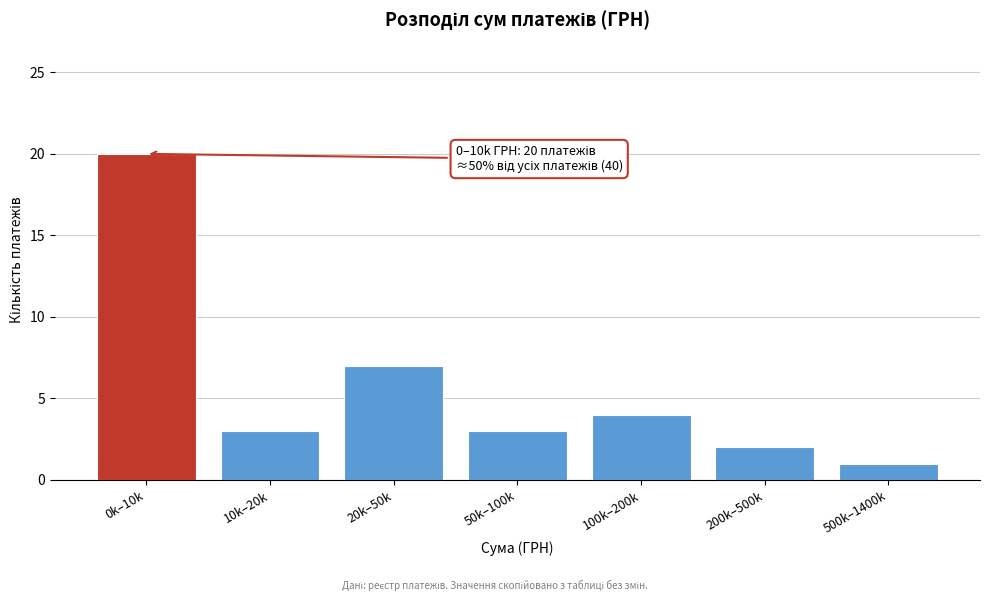

Reading left to right, what are all the values shown in this chart?

20	3	7	3	4	2	1